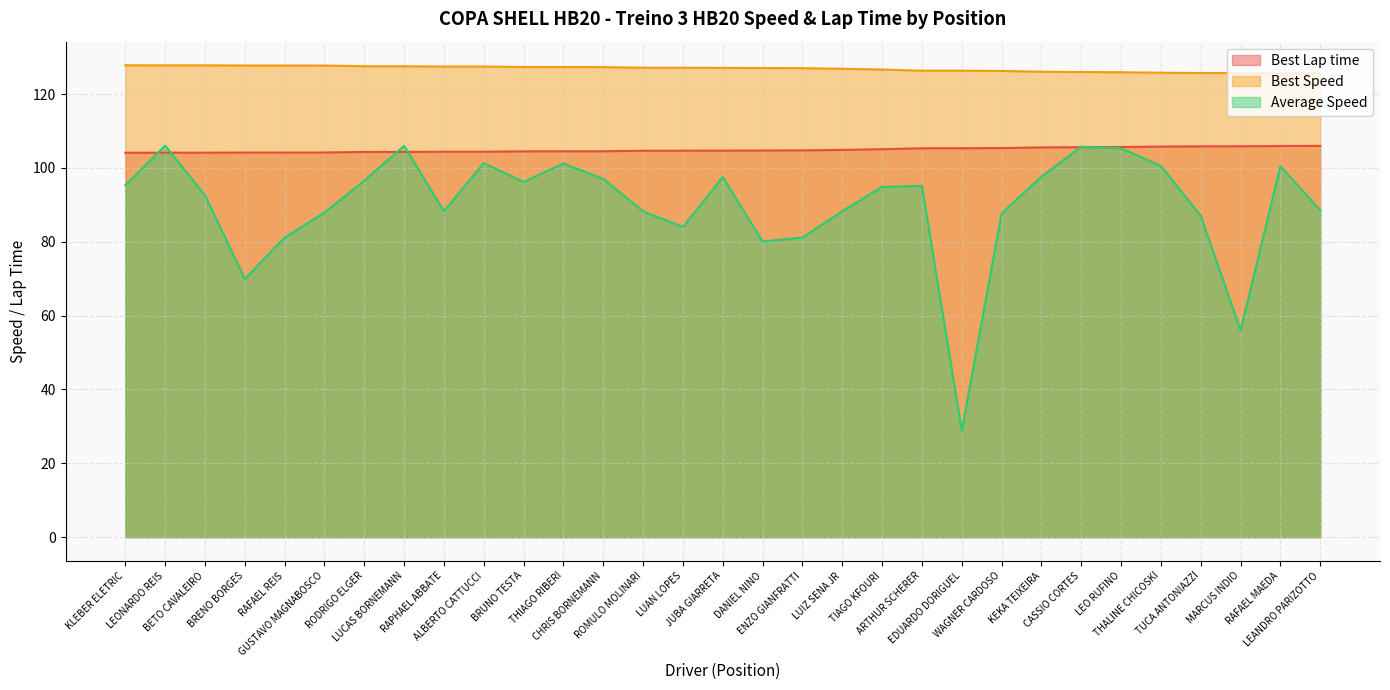

At which category is the sum across all series the highest?

LEONARDO REIS